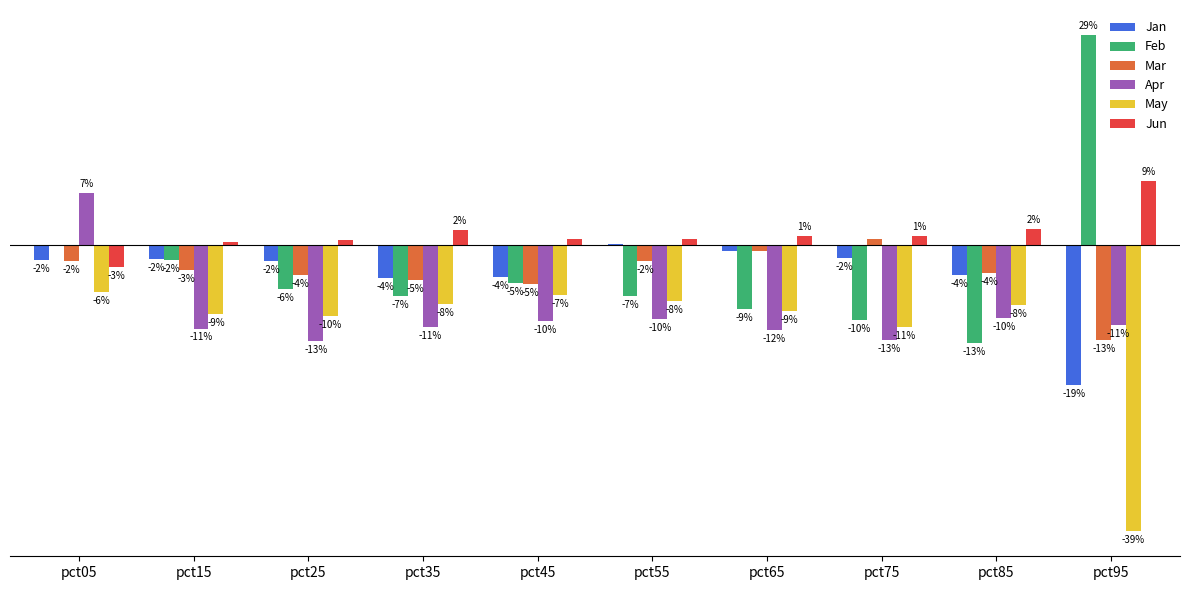

What is the lowest value of the Apr series?

-0.1